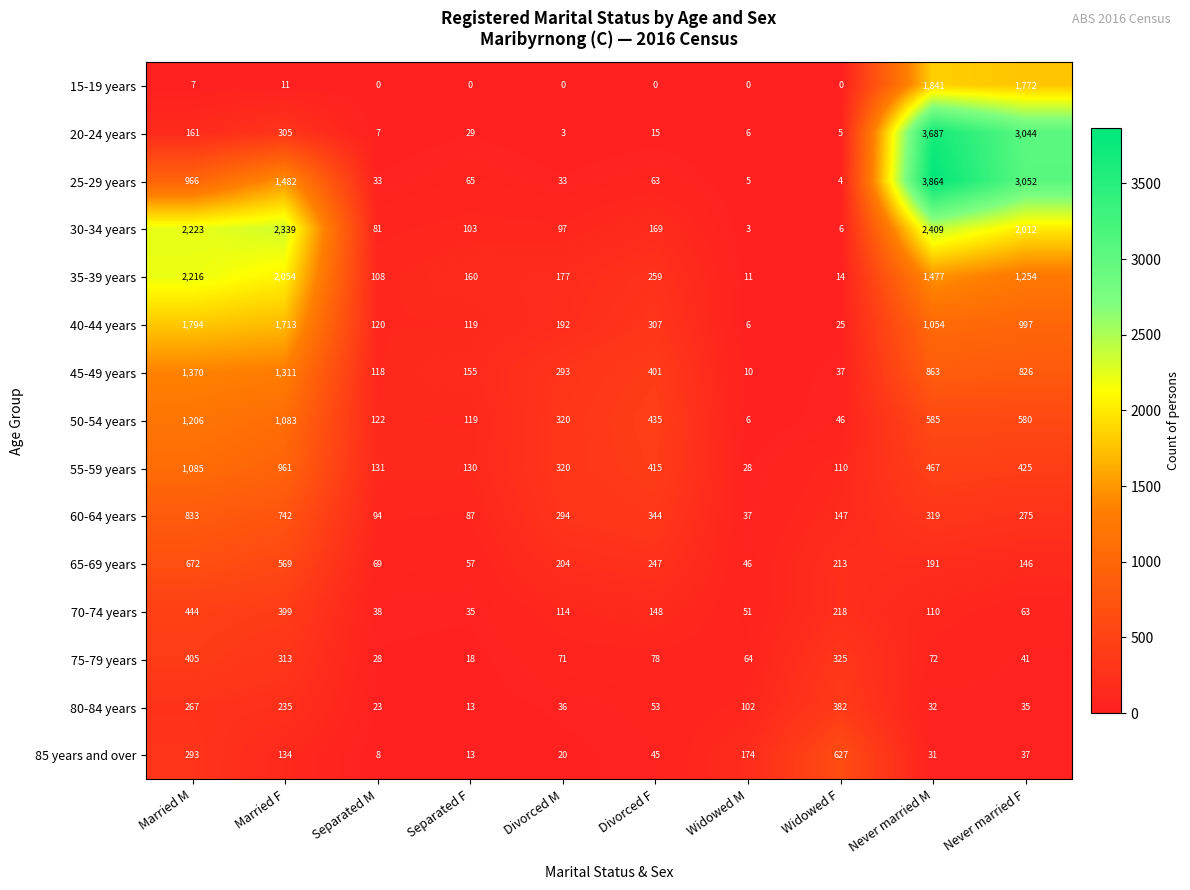

Rank the series by their maximum value, from lowest to highest.

80-84 years, 75-79 years, 70-74 years, 85 years and over, 65-69 years, 60-64 years, 55-59 years, 50-54 years, 45-49 years, 40-44 years, 15-19 years, 35-39 years, 30-34 years, 20-24 years, 25-29 years